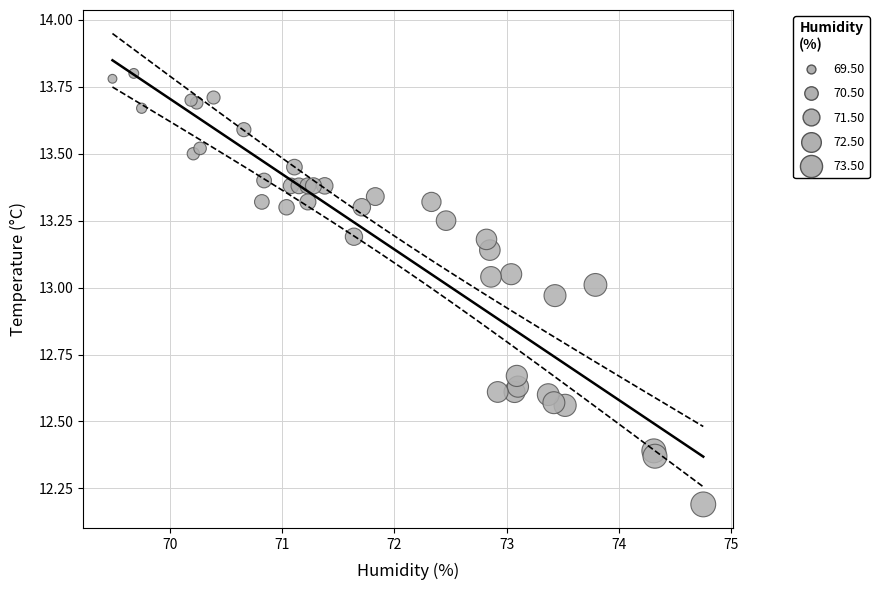

What Y value in the scatter plot is closest to 12?

12.2